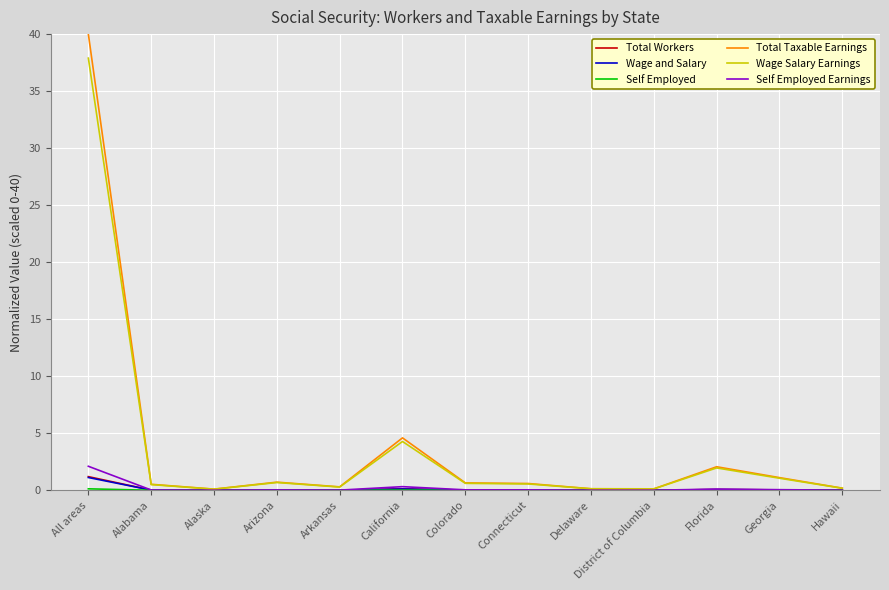

At how many categories does at least one series exceed 19?

1